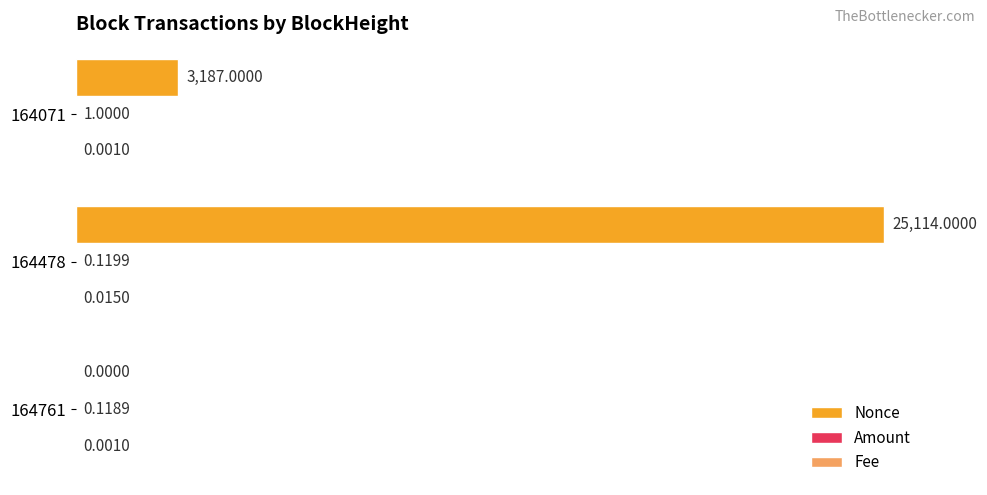

Which series changed the most between 164478 and 164071?

Nonce